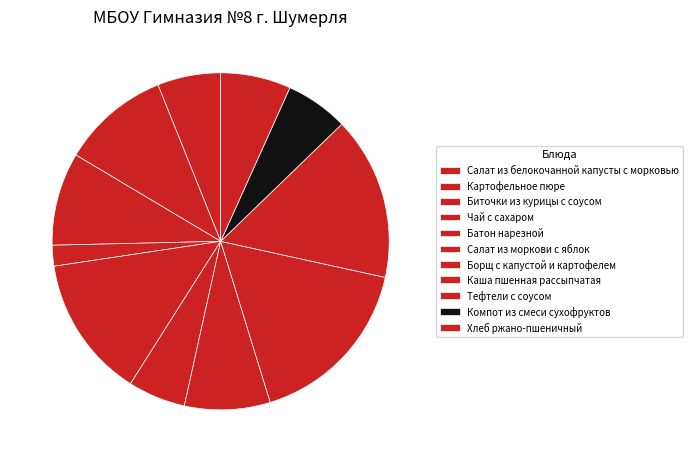

To the nearest percent, what portion does Салат из белокочанной капусты с морковью represent?

6%